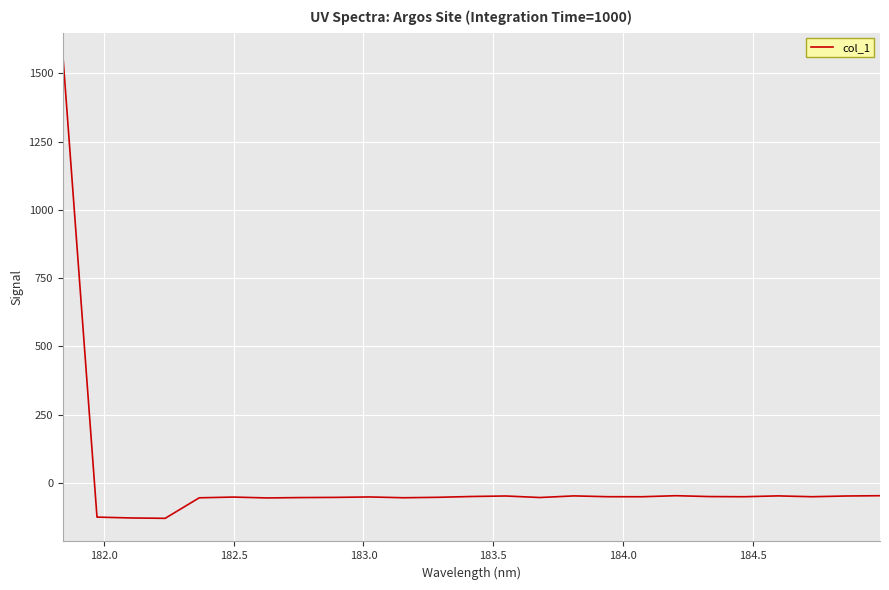

What is the difference between the maximum and minimum values?

1693.1